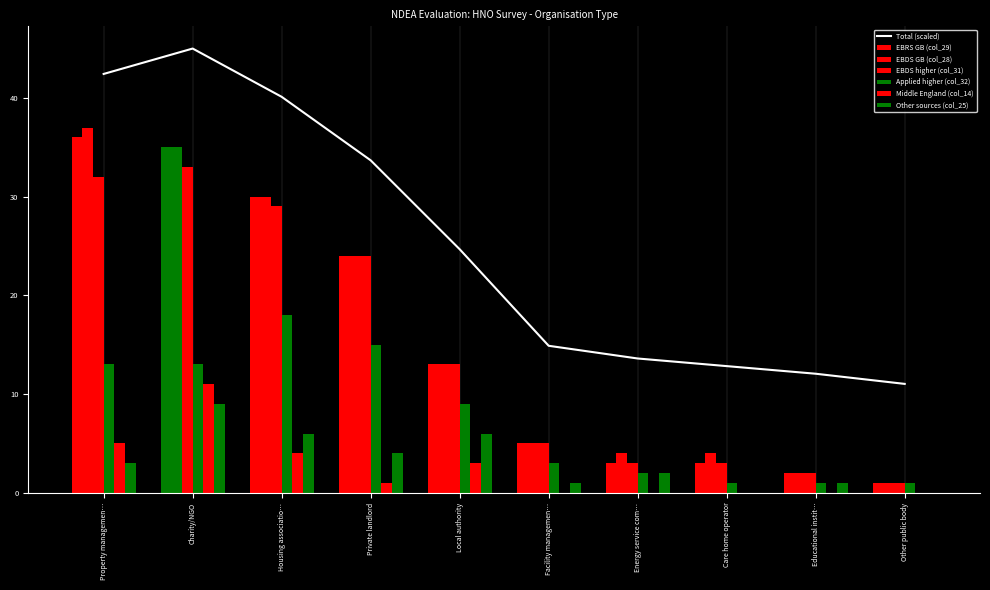

Reading left to right, extract all data points from this chart.

EBRS GB (col_29): 36	35	30	24	13	5	3	3	2	1
EBDS GB (col_28): 37	35	30	24	13	5	4	4	2	1
EBDS higher (col_31): 32	33	29	24	13	5	3	3	2	1
Applied higher (col_32): 13	13	18	15	9	3	2	1	1	1
Middle England (col_14): 5	11	4	1	3	0	0	0	0	0
Other sources (col_25): 3	9	6	4	6	1	2	0	1	0